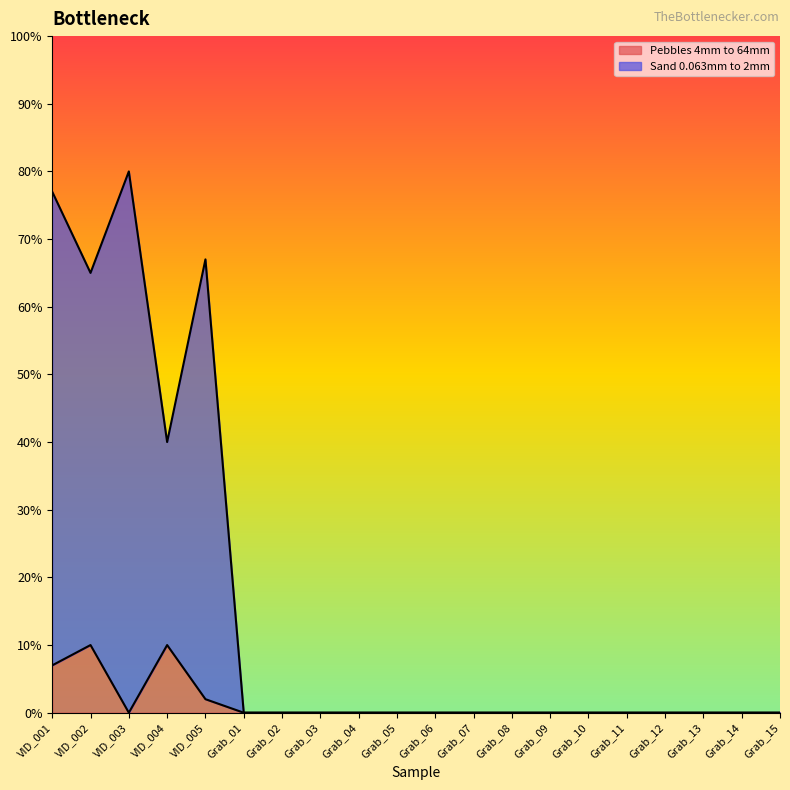

Reading right to left, list all the values displayed in this chart.

Pebbles 4mm to 64mm: 0	0	0	0	0	0	0	0	0	0	0	0	0	0	0	2	10	0	10	7
Sand 0.063mm to 2mm: 0	0	0	0	0	0	0	0	0	0	0	0	0	0	0	67	40	80	65	77